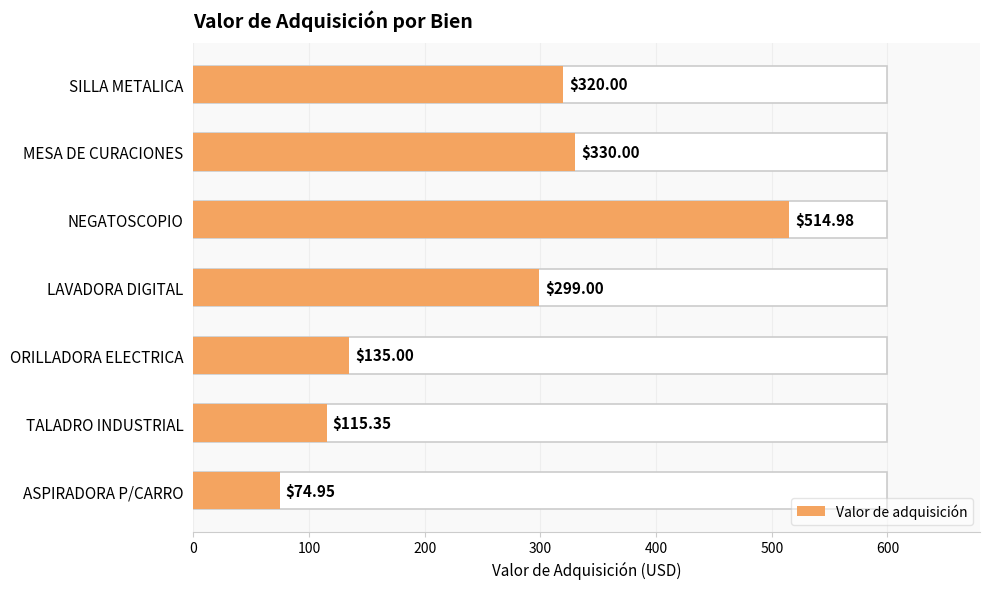

What is the ratio of the value at MESA DE CURACIONES to the value at LAVADORA DIGITAL?

1.1